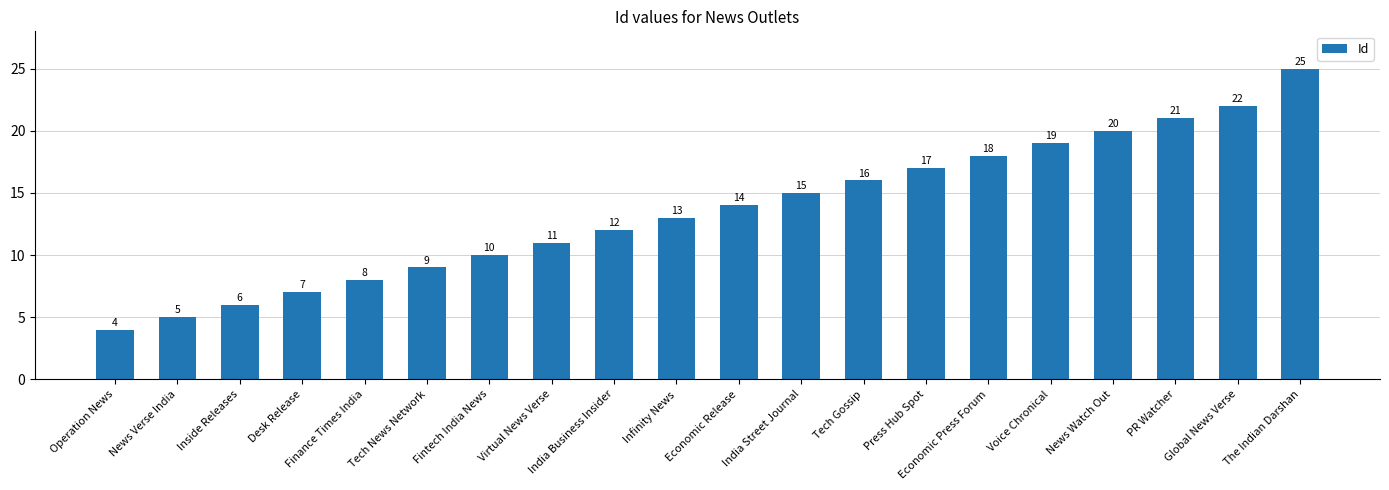

The chart shows a value of 18 at Economic Press Forum. True or false?

True